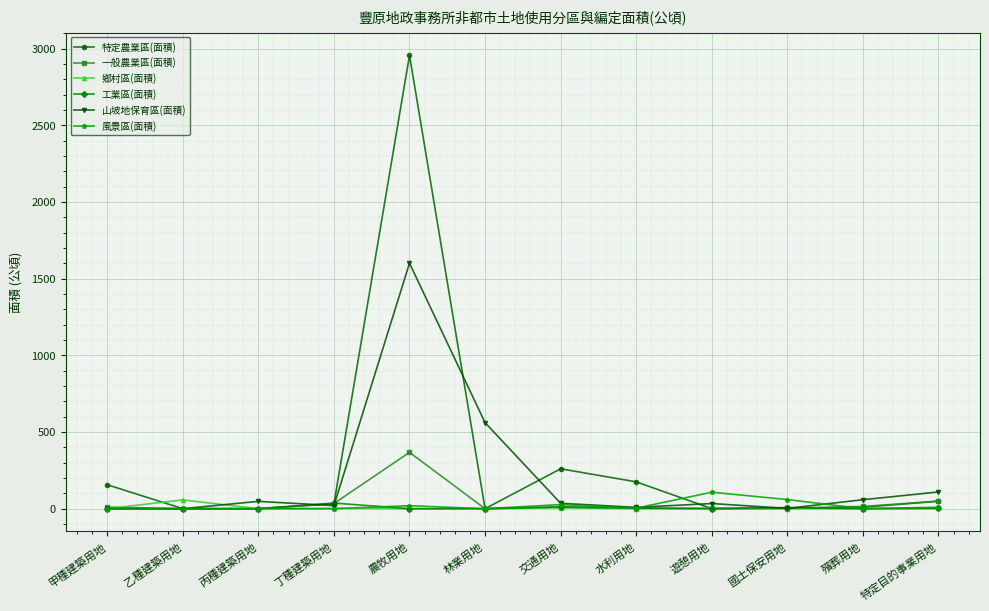

Count the number of data series in this chart.

6